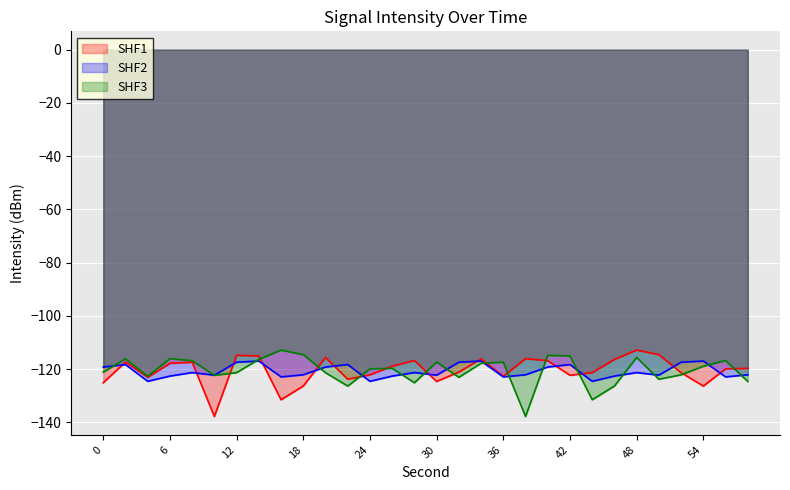

What is the difference between the maximum and minimum values in the SHF3 series?

24.9